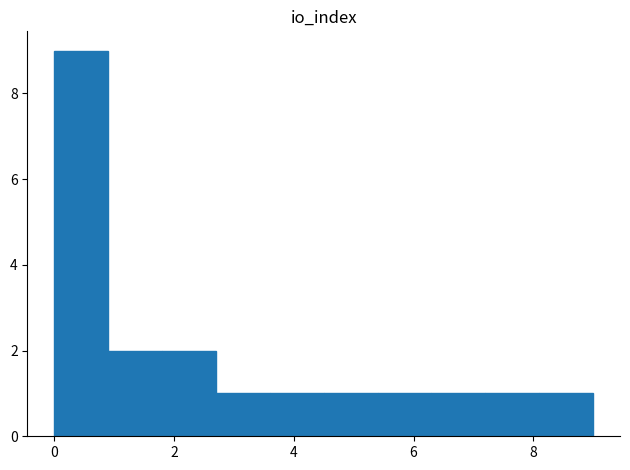

Over which range of the x-axis is the bar tallest?

0.0 to 0.9